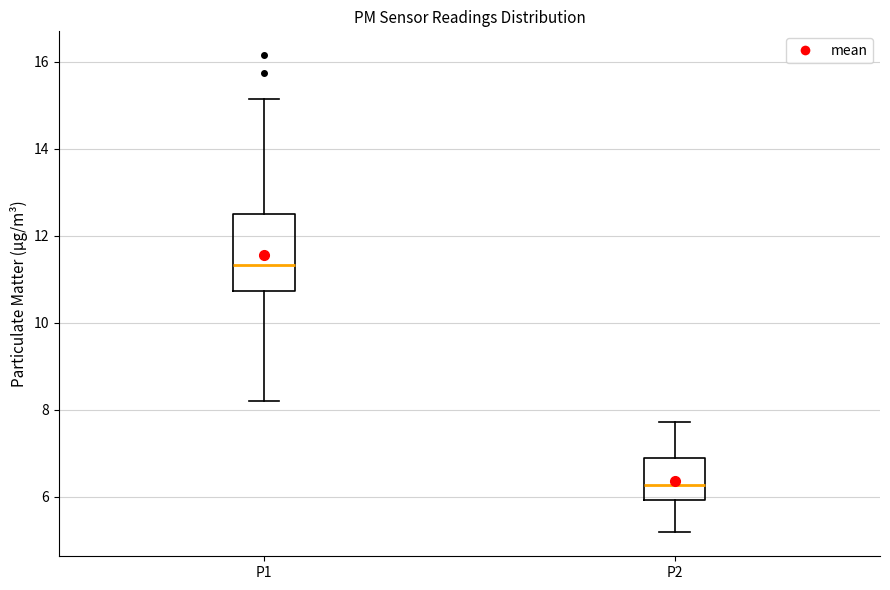

Which box has the lowest median line?

P2